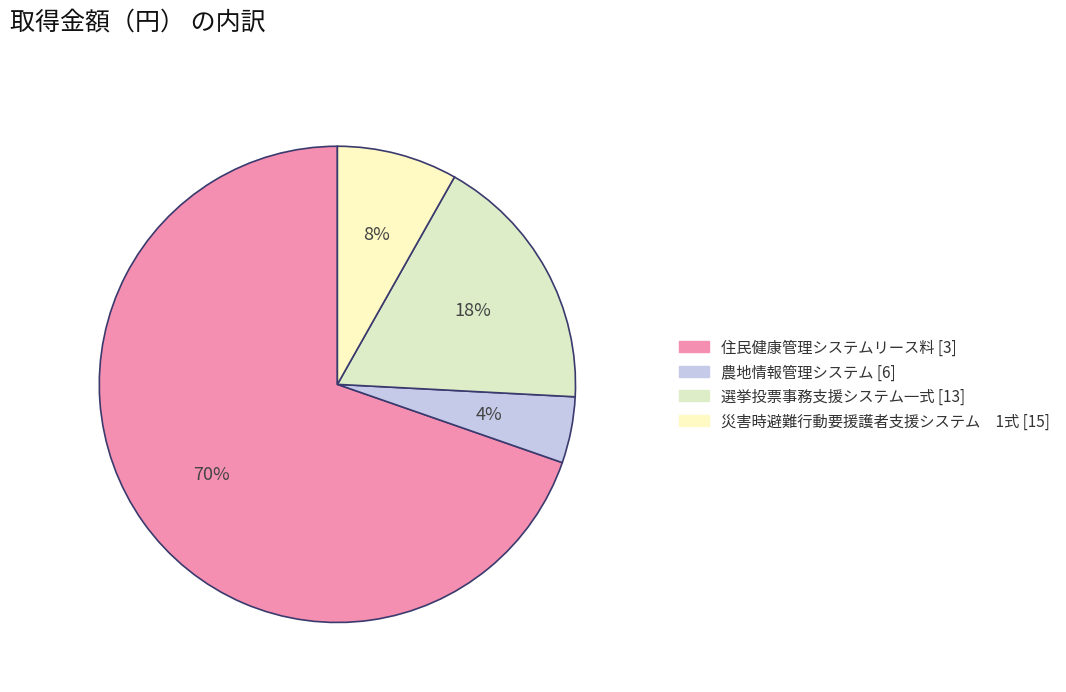

Between 選挙投票事務支援システム一式 [13] and 農地情報管理システム [6], which is larger?

選挙投票事務支援システム一式 [13]